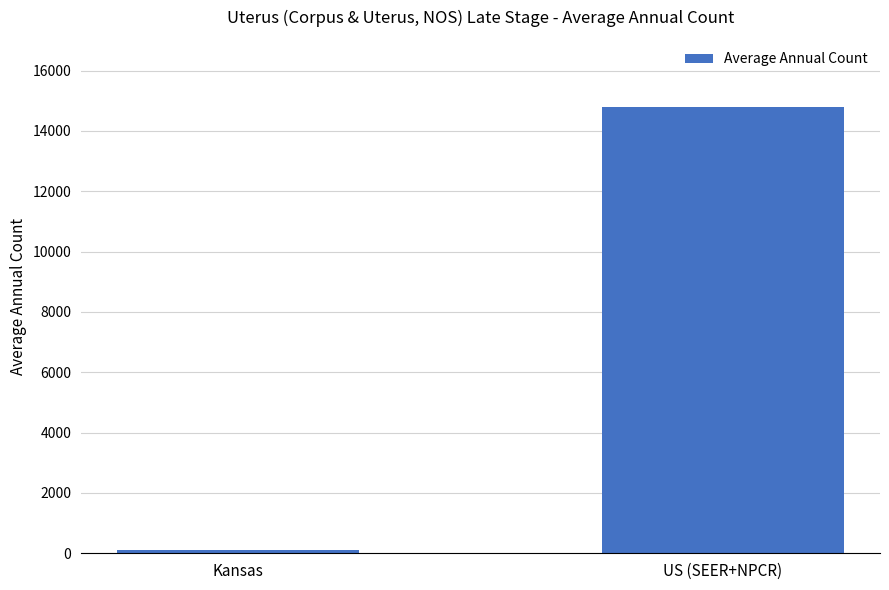

Which category has the lowest value across all series?

Kansas